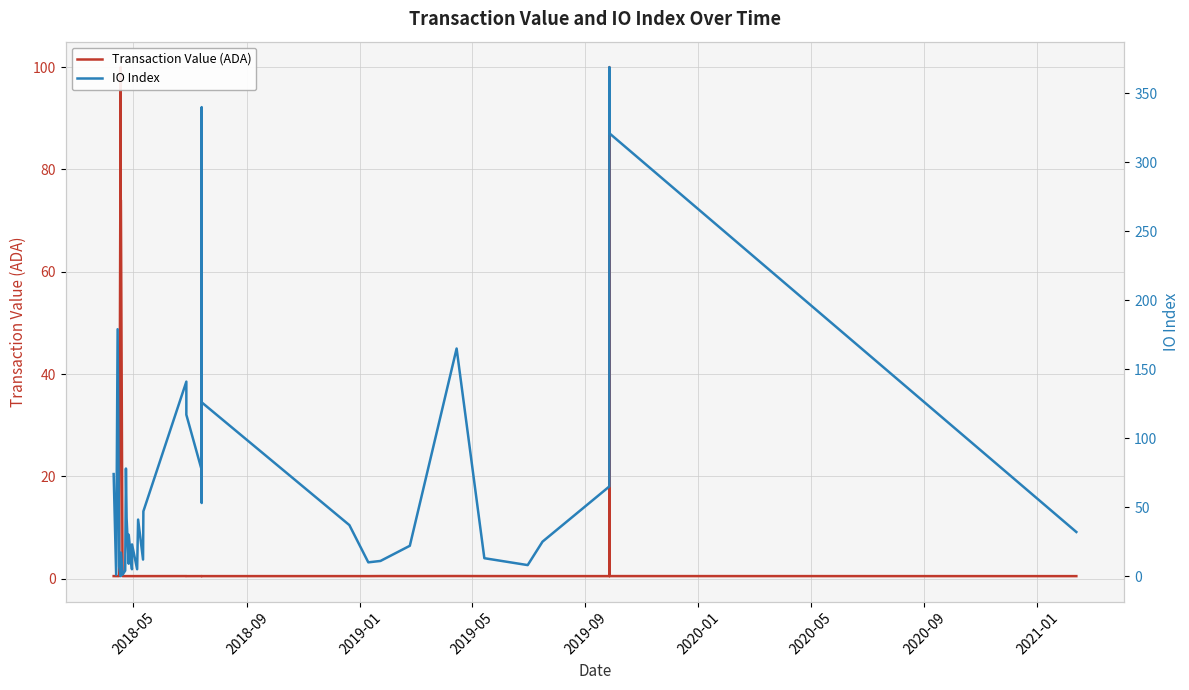

How many values in the IO Index series are below 32?

20